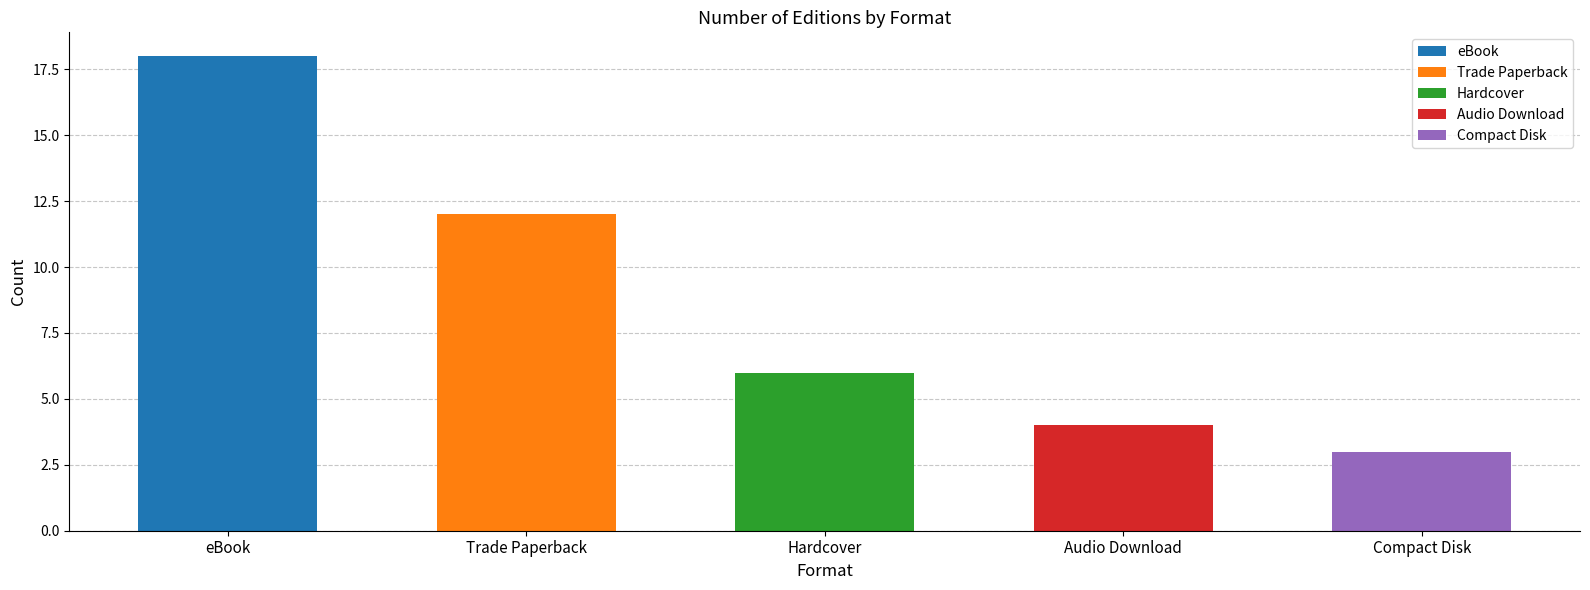

At which category does the chart reach its peak across all series?

eBook